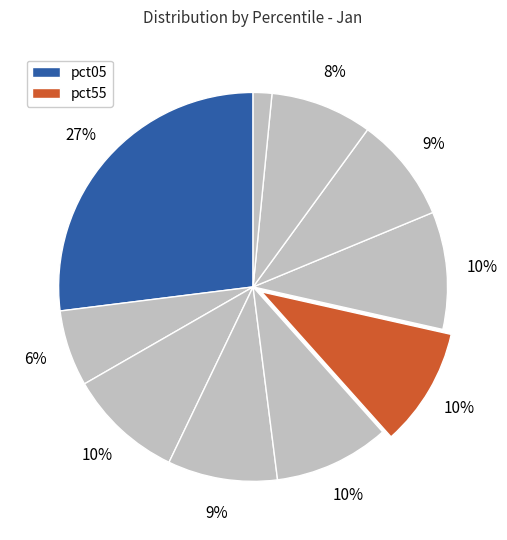

Rank the categories by value from highest to lowest.

pct05, pct55, pct65, pct45, pct25, pct35, pct75, pct85, pct15, pct95